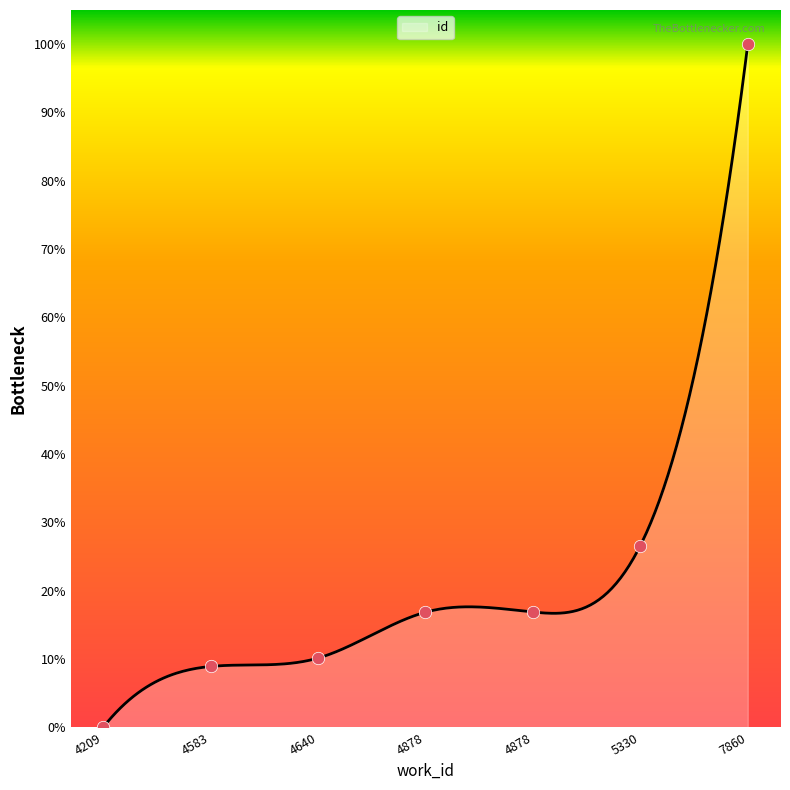

What is the change in value from 4640 to 4878?

+0.1